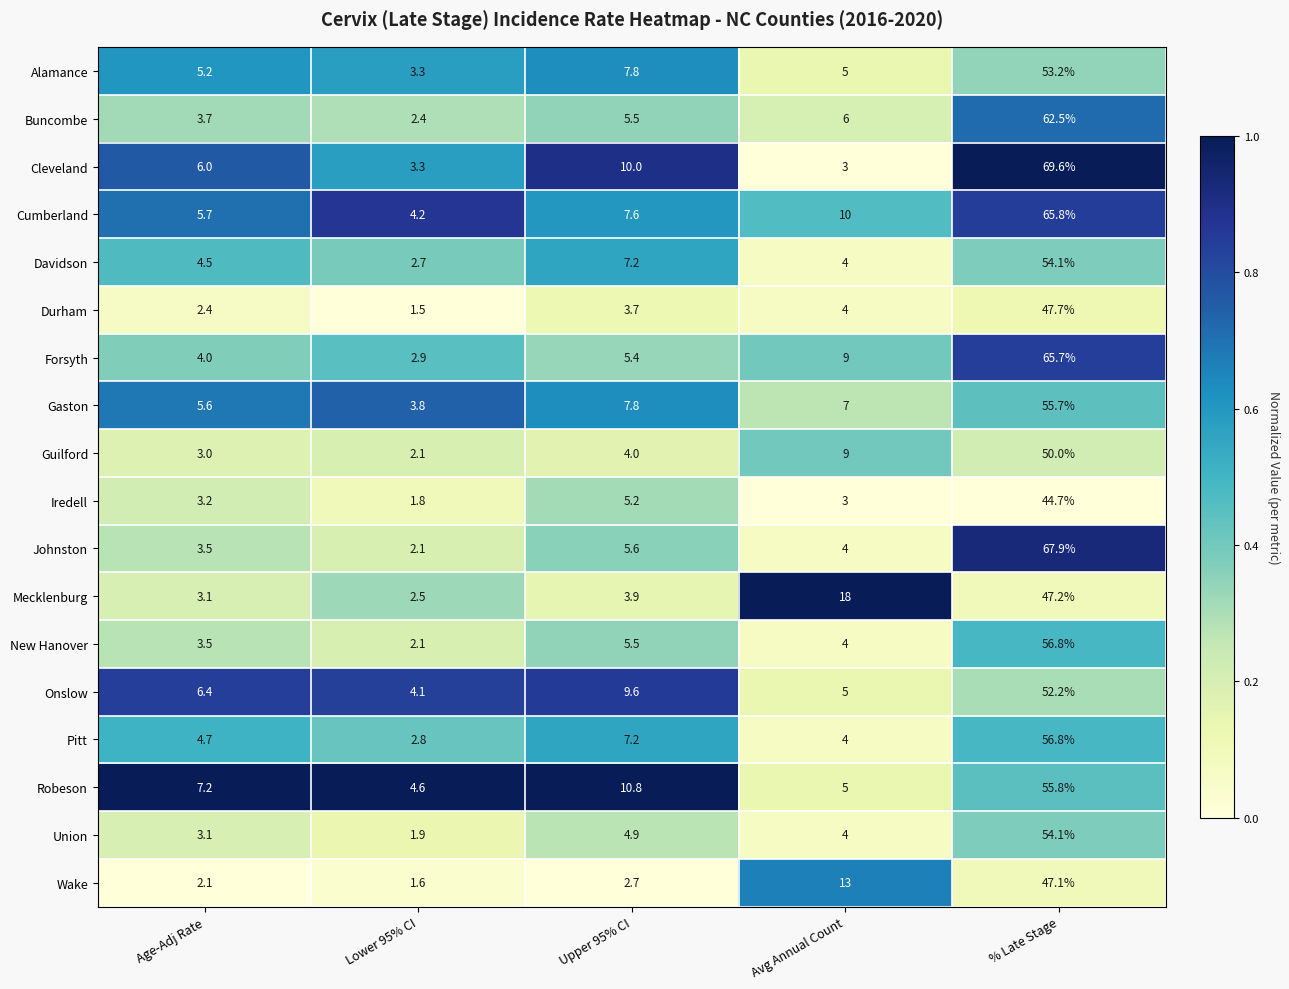

What is the average value of the Durham series?

11.9